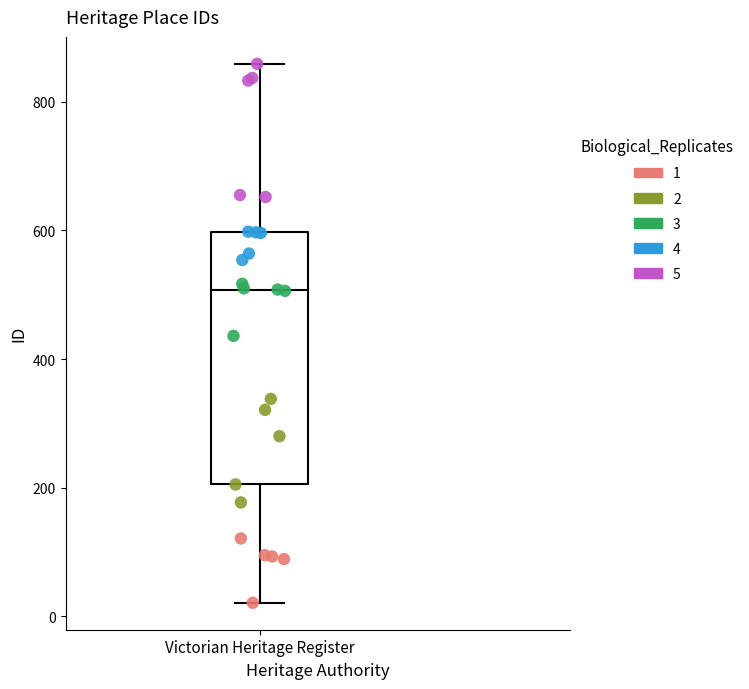

Transcribe this box plot: give where the median line is, the range the box spans, and where the two whiskers end, as read against the y-axis. The values are not printed on the chart, so give them approximately, as read against the axis.

median 500, box 200 to 600, whiskers 20 to 860